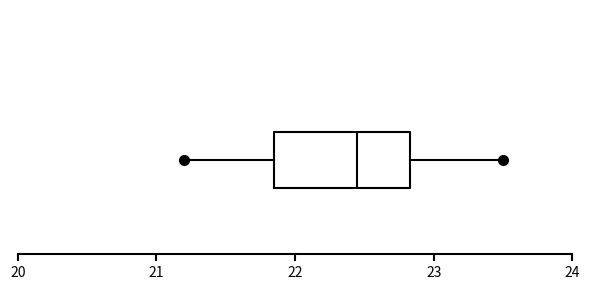

Where does the median line of the box sit on the x-axis? The values are not printed on the chart, so give them approximately, as read against the axis.

22.5